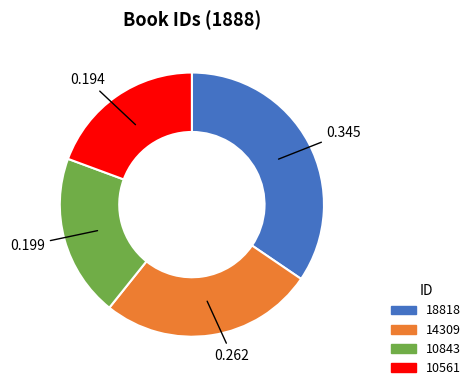

Is 10561 the majority of the pie?

No